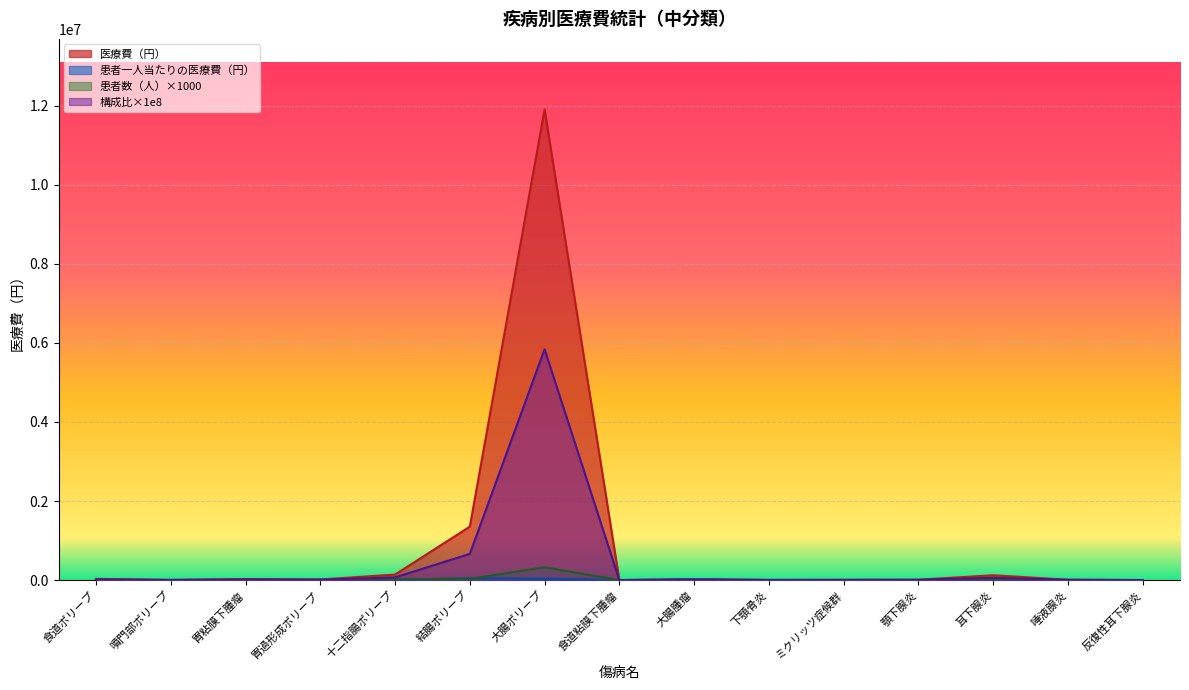

What is the label of the 4th point from the left?

胃過形成ポリープ